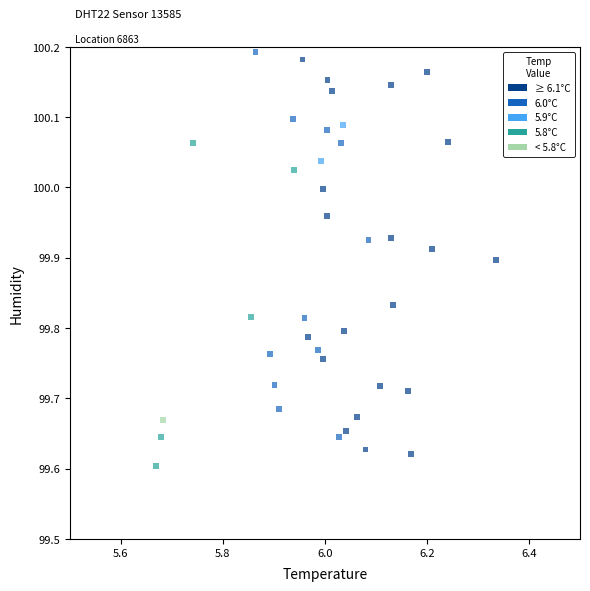

What is the range of X values (max minus min)?

0.7